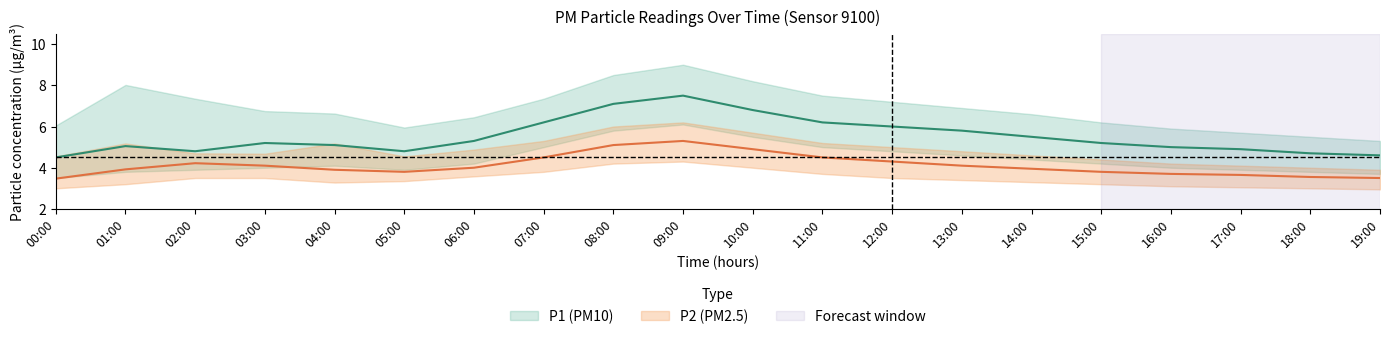

True or false: P2_lower and P2 intersect in this chart.

False